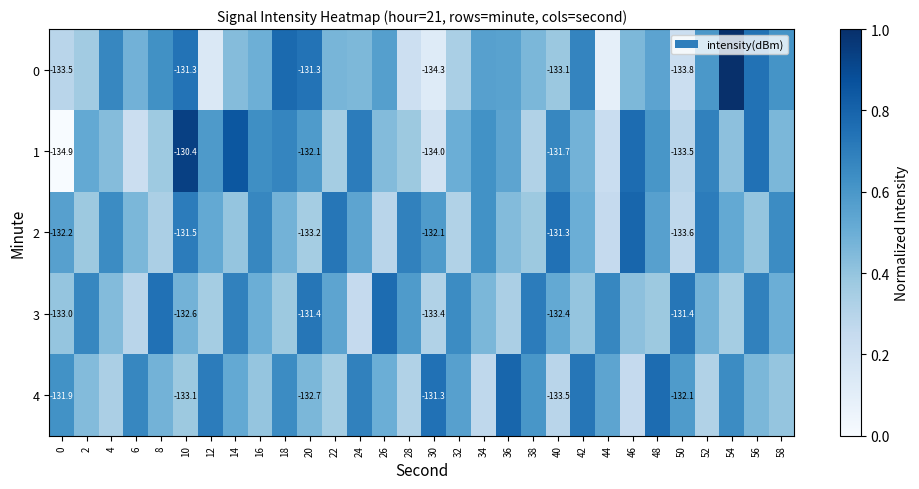

What is the average value of the 4 series?

0.5